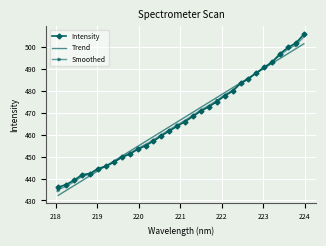

Which series has the largest range (max minus min)?

Intensity